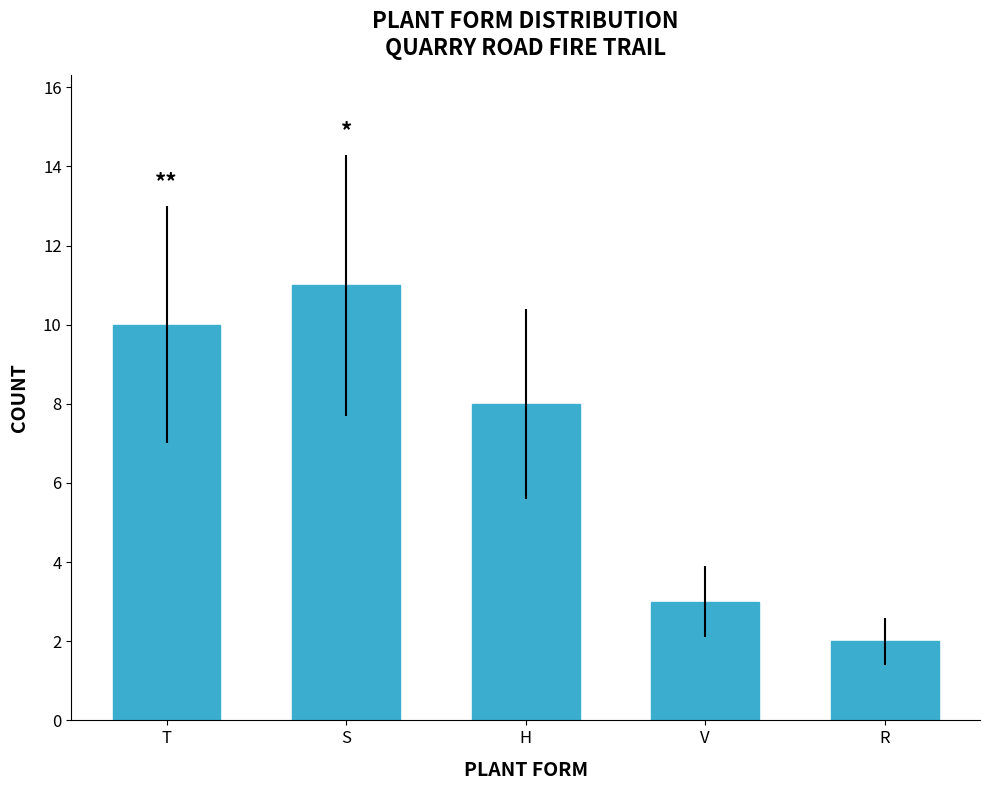

What is the value of the 1st bar from the left?

10